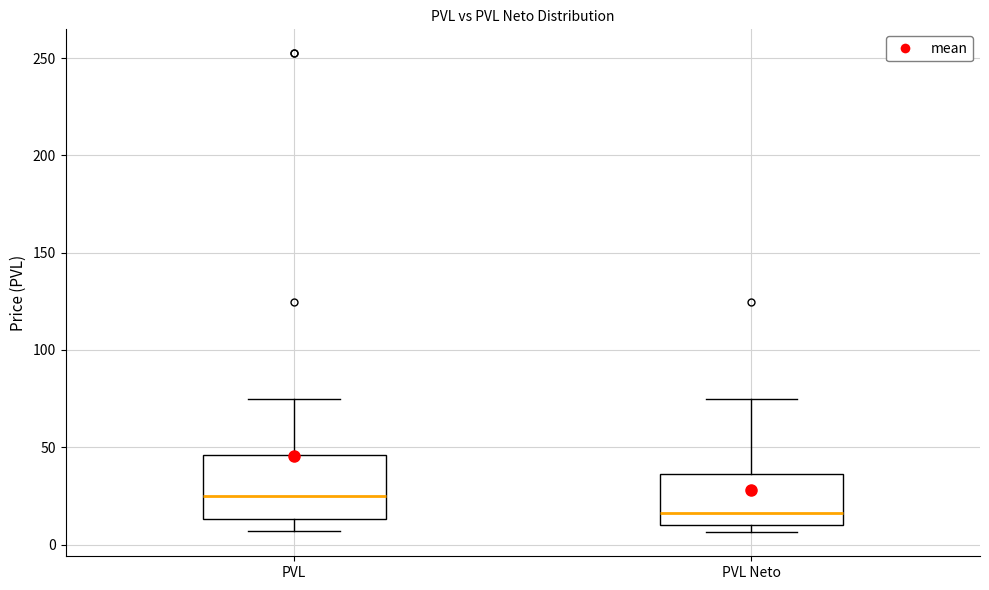

Where does the upper whisker of the box for PVL Neto end on the y-axis? The values are not printed on the chart, so give them approximately, as read against the axis.

75